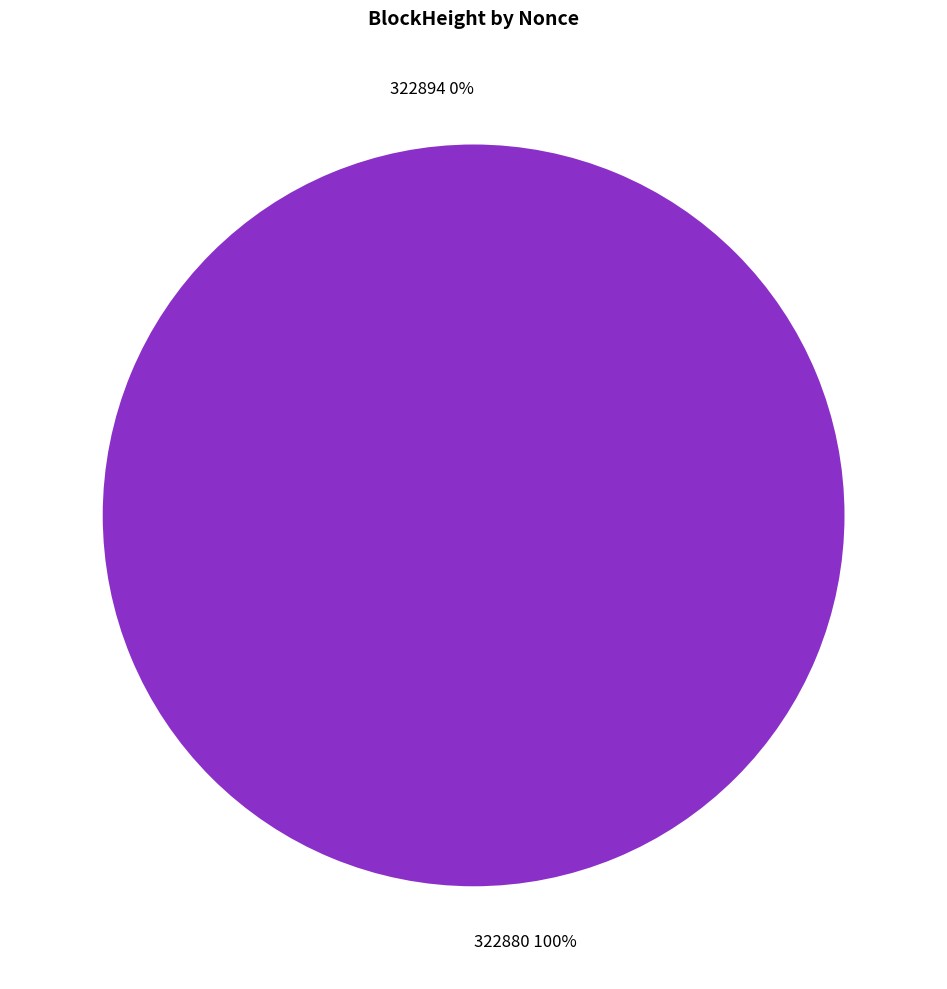

Rank the categories by value from lowest to highest.

322894, 322880